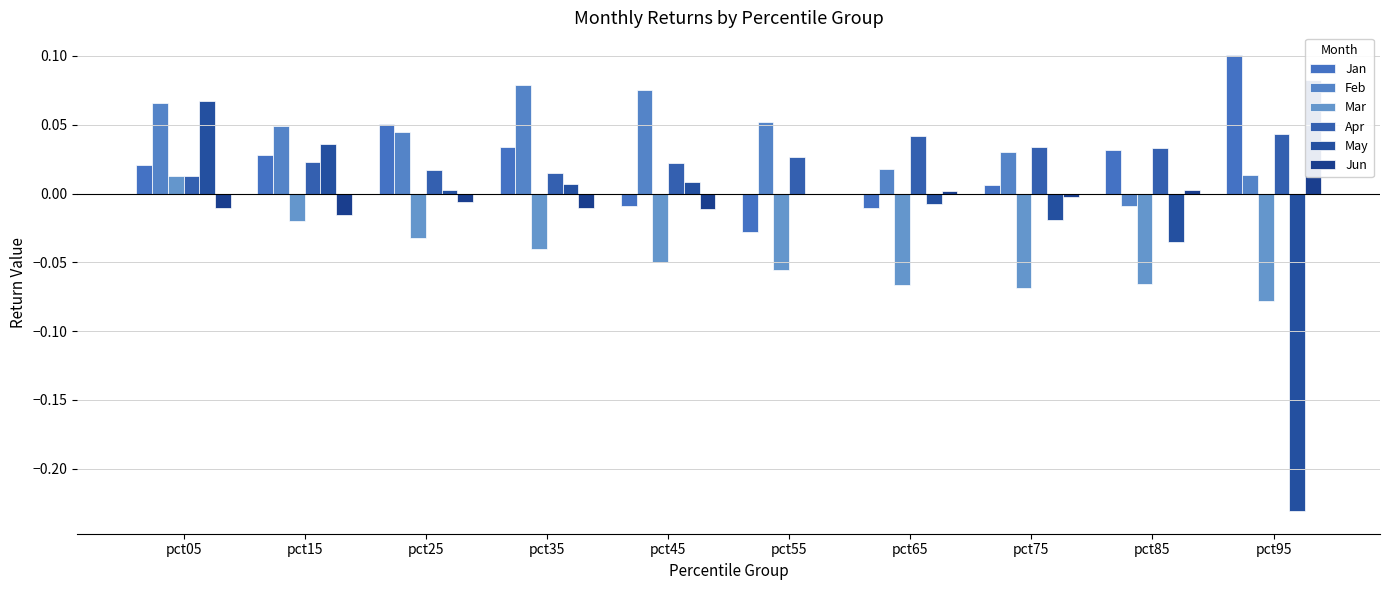

What is the difference between the highest and lowest values at pct05?

0.1